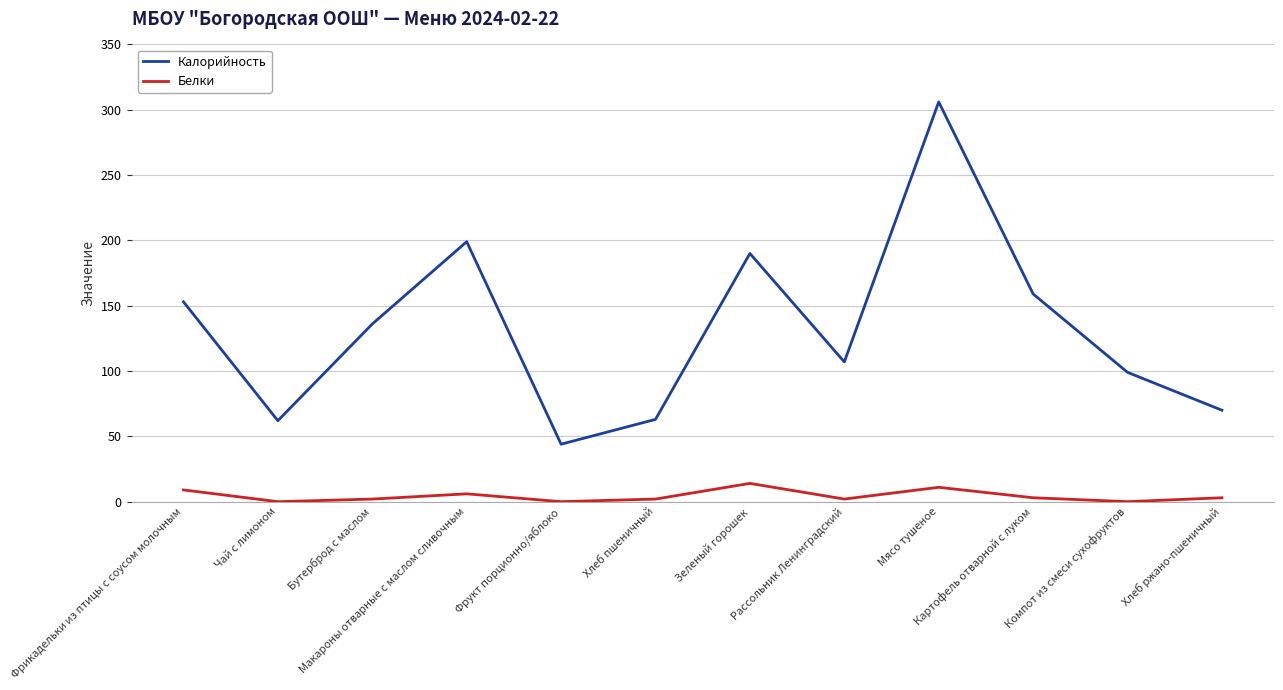

What is the maximum value for Калорийность?

306